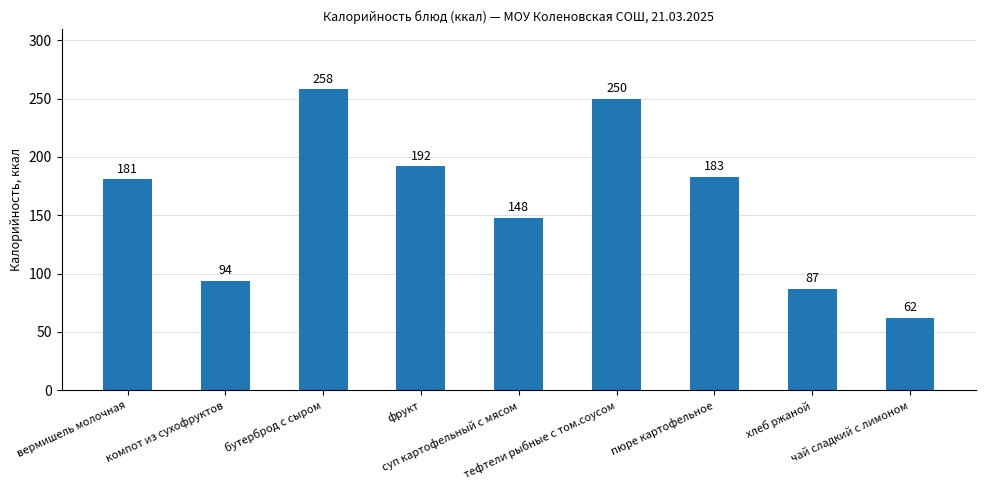

What is the difference between the maximum and minimum values?

196